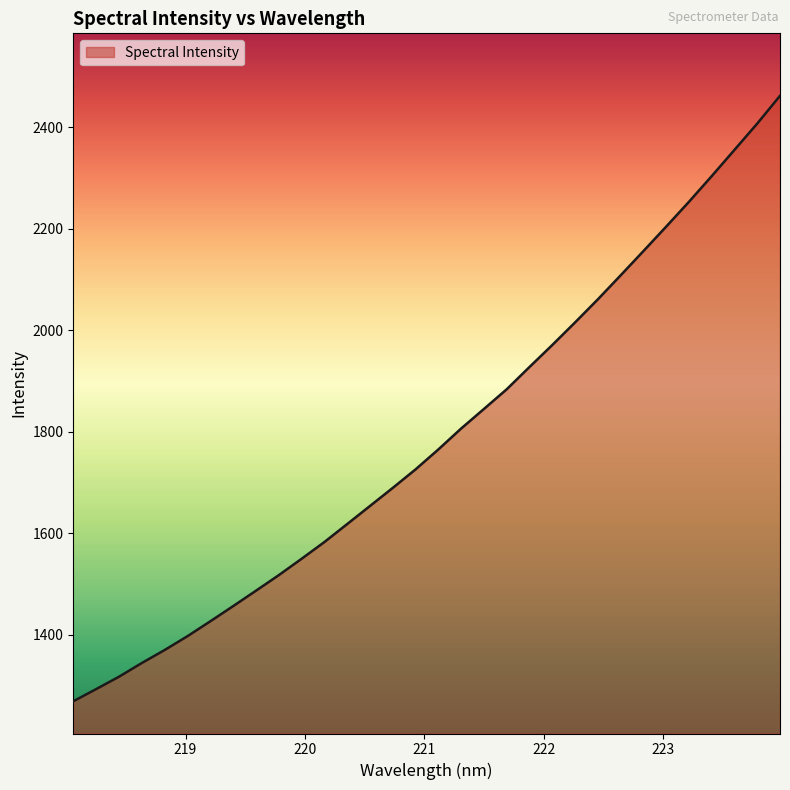

What is the smallest value displayed?

1269.1